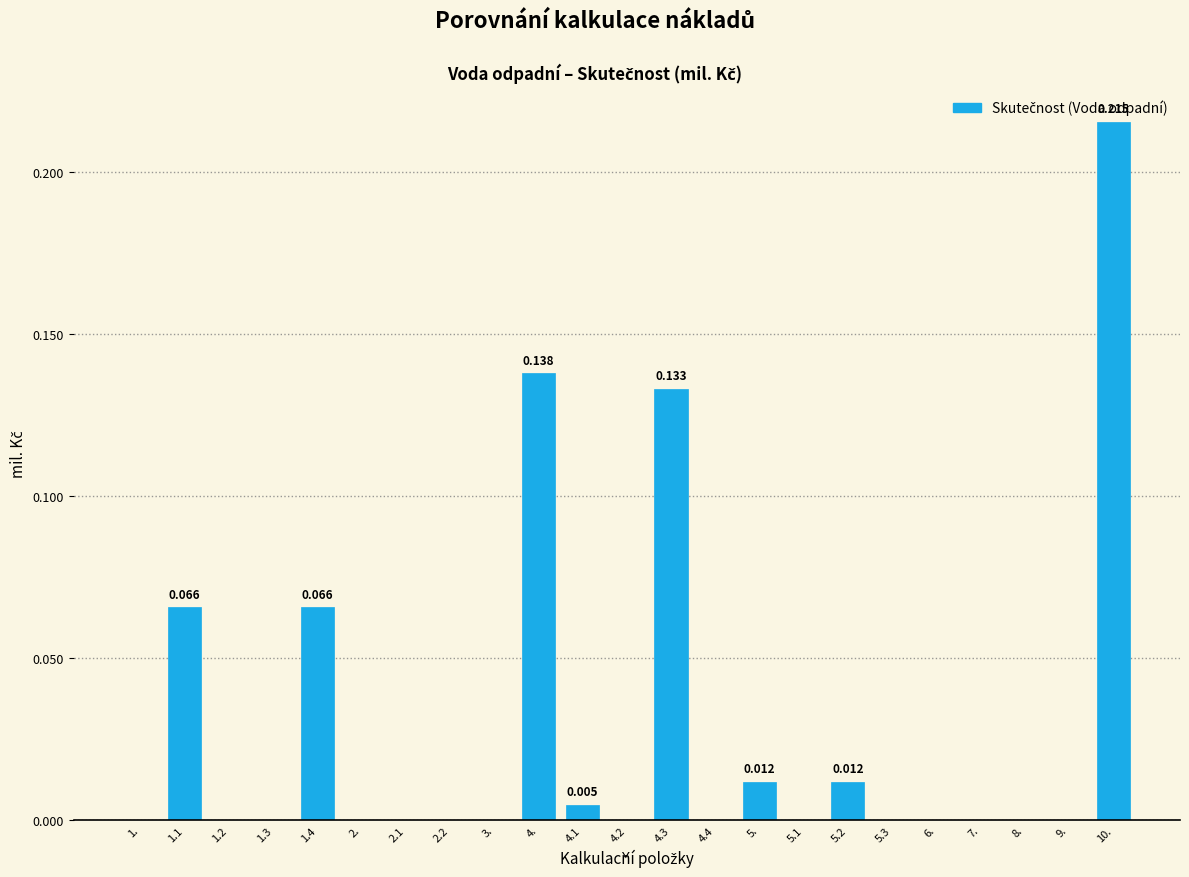

How many data points does each series have?

23